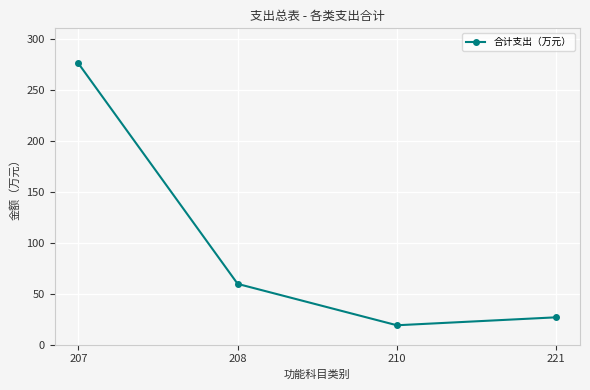

What is the change in value from 208 to 221?

-32.8